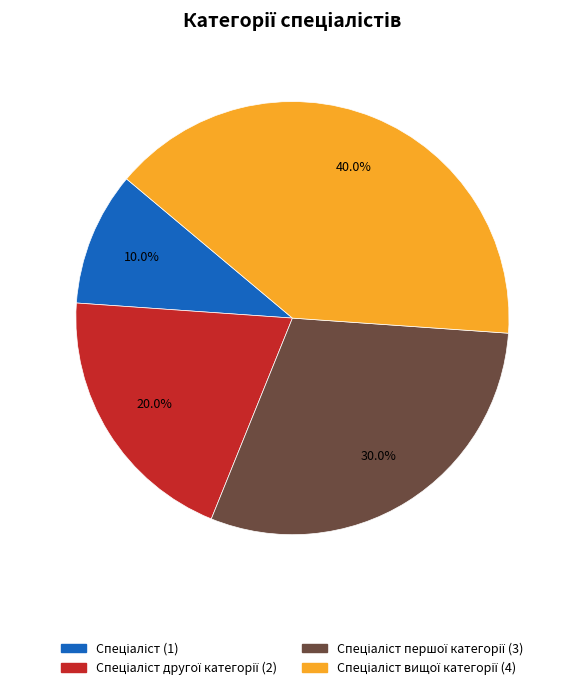

How many segments does this pie chart have?

4